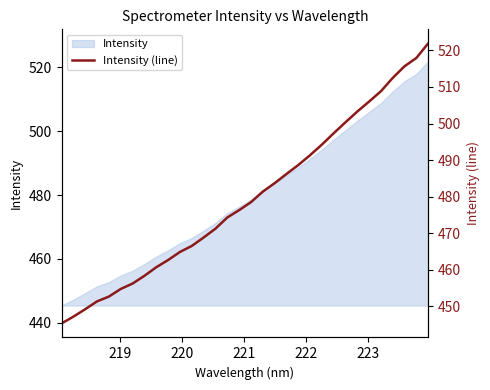

How many data points does each series have?

32